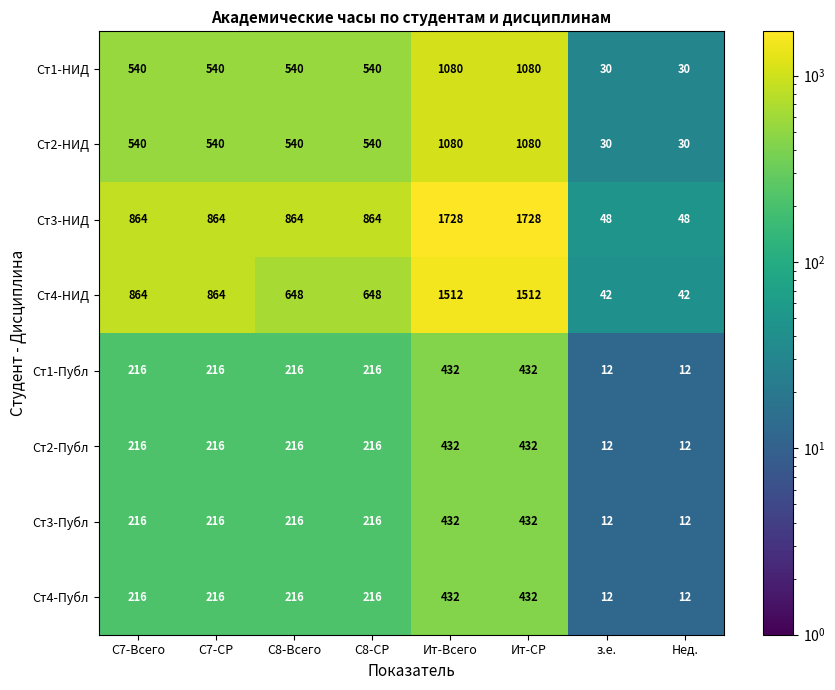

What is the approximate value of Ст4-НИД at С8-Всего?

648